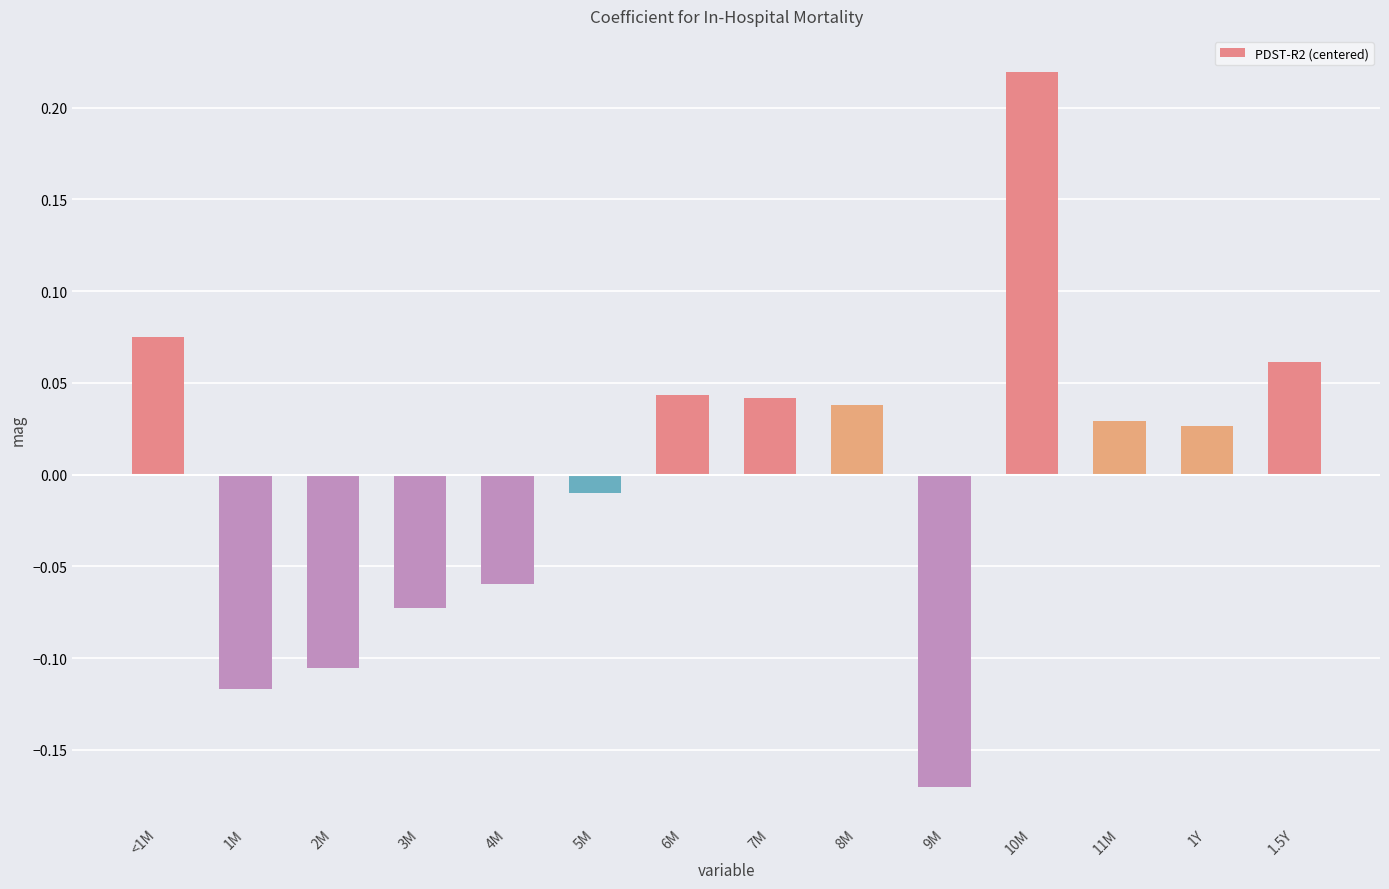

What is the difference between the maximum and minimum values?

0.4